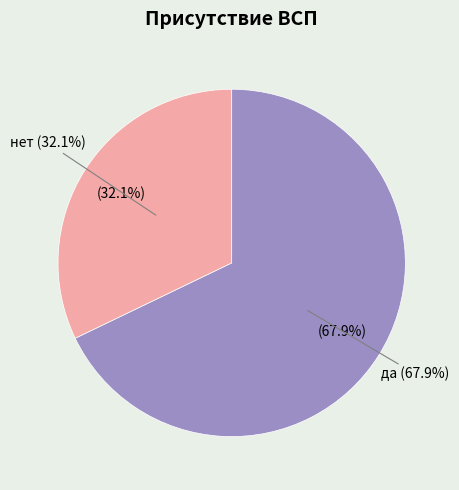

What percentage is the да slice, to the nearest percent?

68%